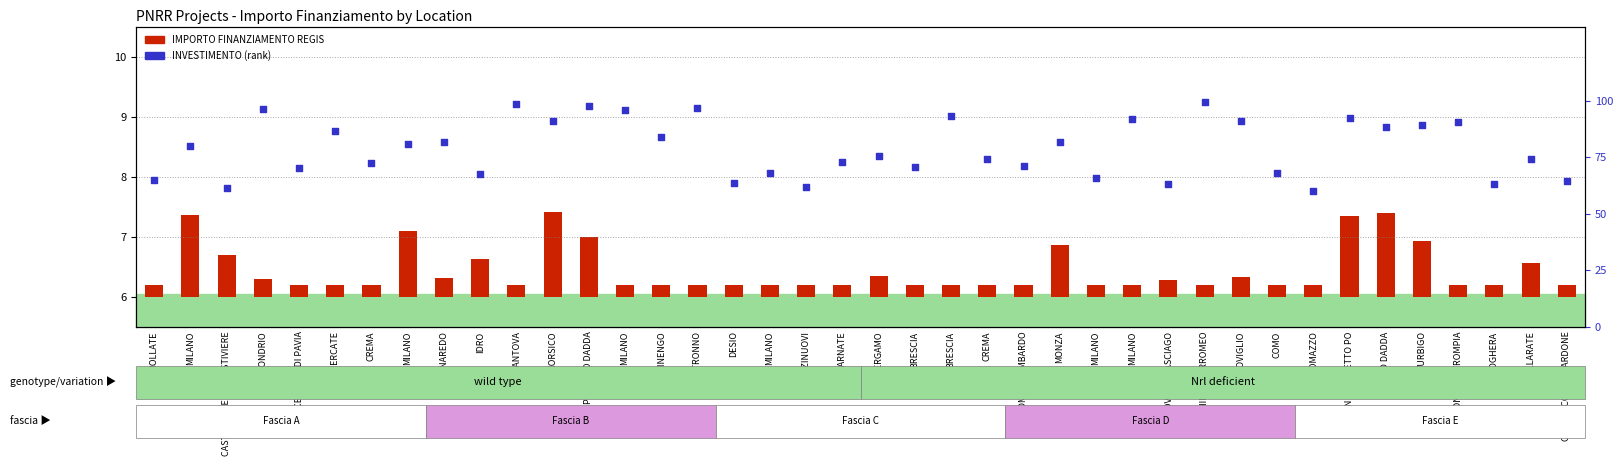

What is the total value across all series at CREMA?

72.7